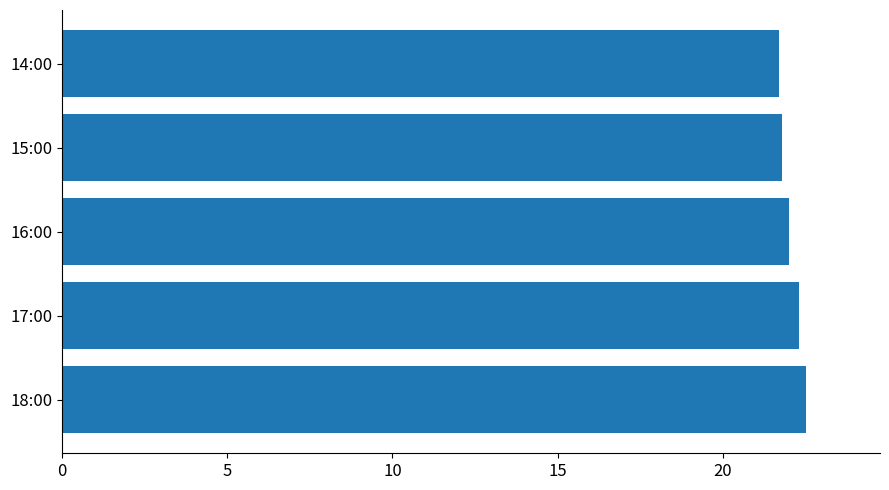

The value at 15:00 is 37.8. True or false?

False